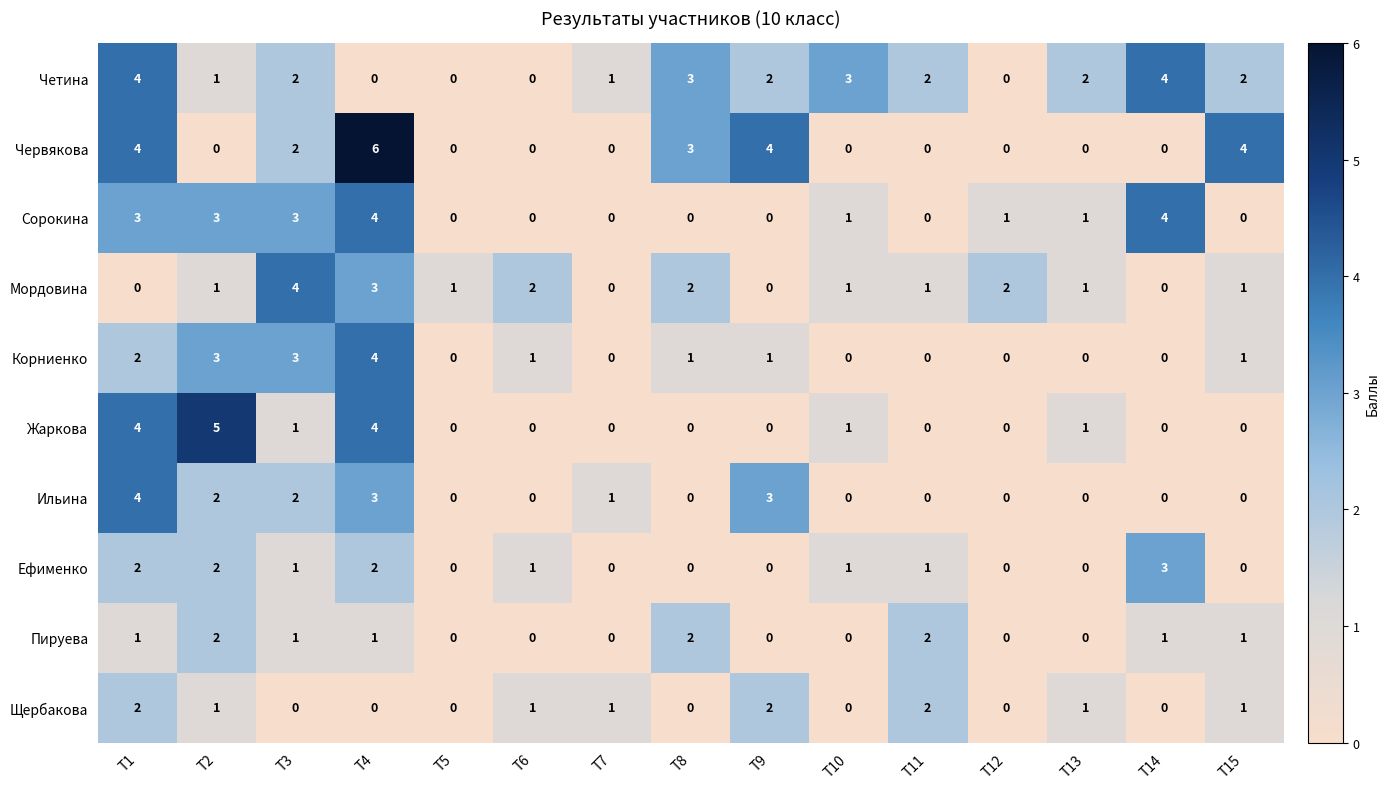

What is the total value across all series at T3?

19